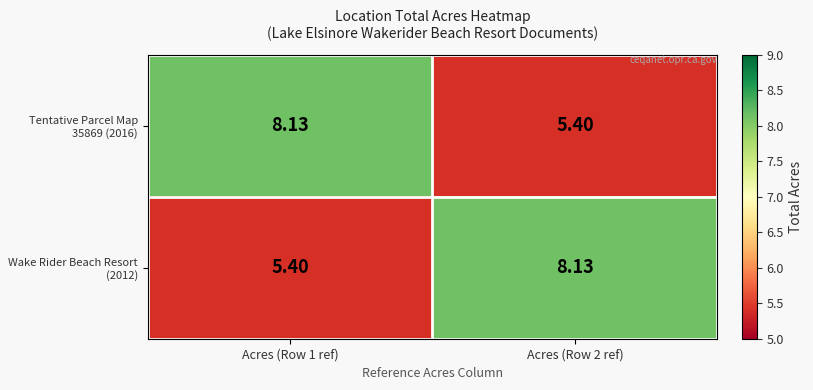

At which category is the sum across all series the highest?

Acres (Row 1 ref)